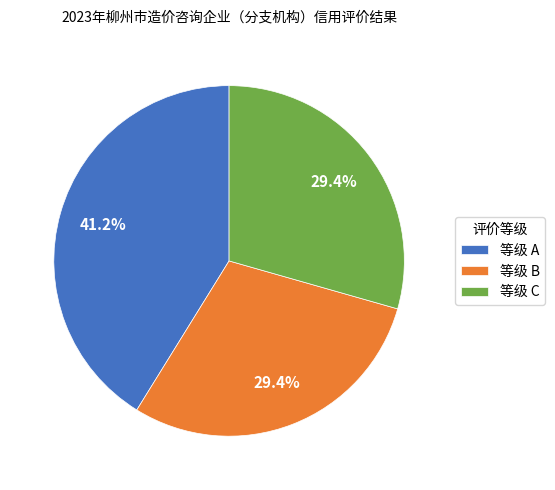

Is there any slice that represents more than half of the pie?

No